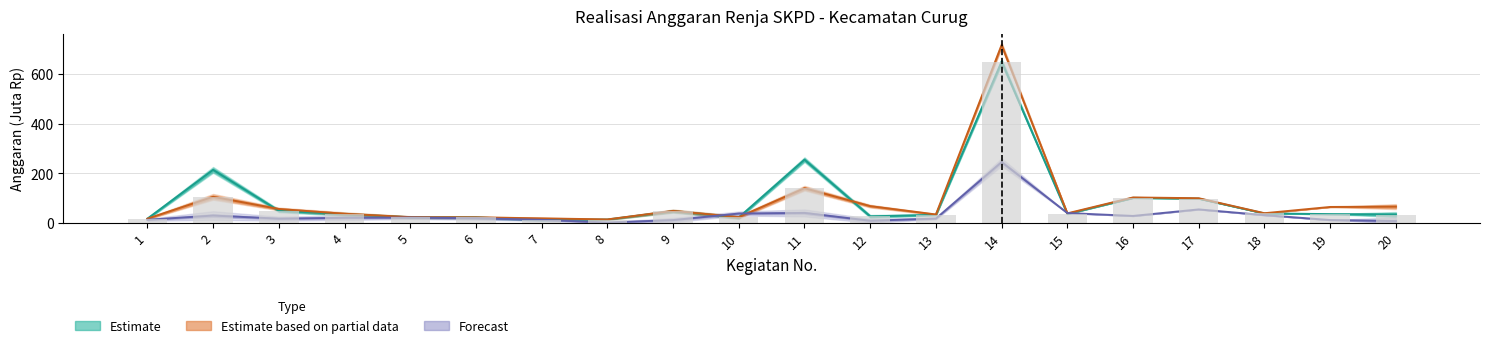

How many groups of bars are there?

20